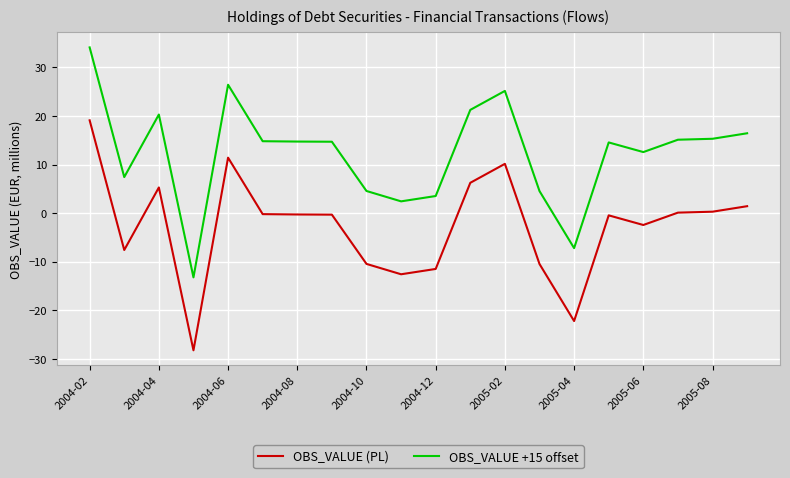

How many values in OBS_VALUE +15 offset are above zero?

18